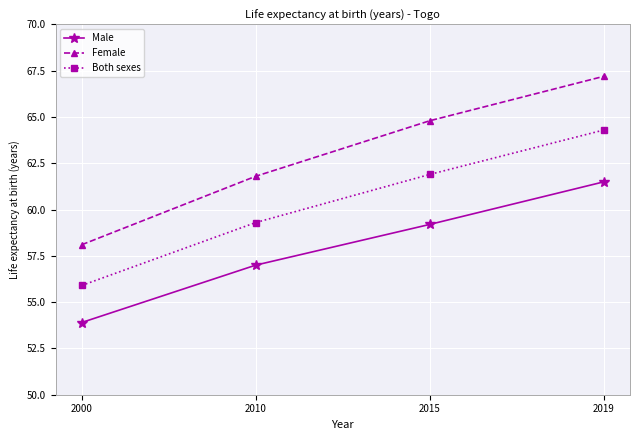

Which category has the lowest value in the Female series?

2000